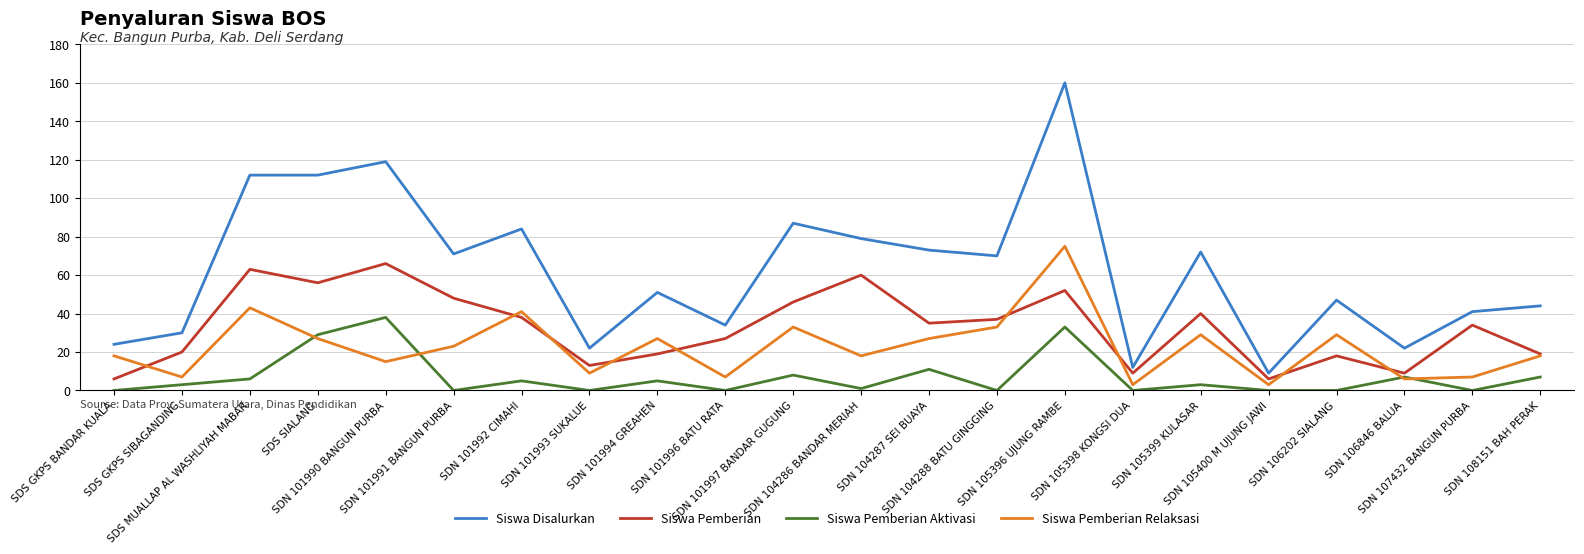

Does the chart display data point markers on the line(s)?

No